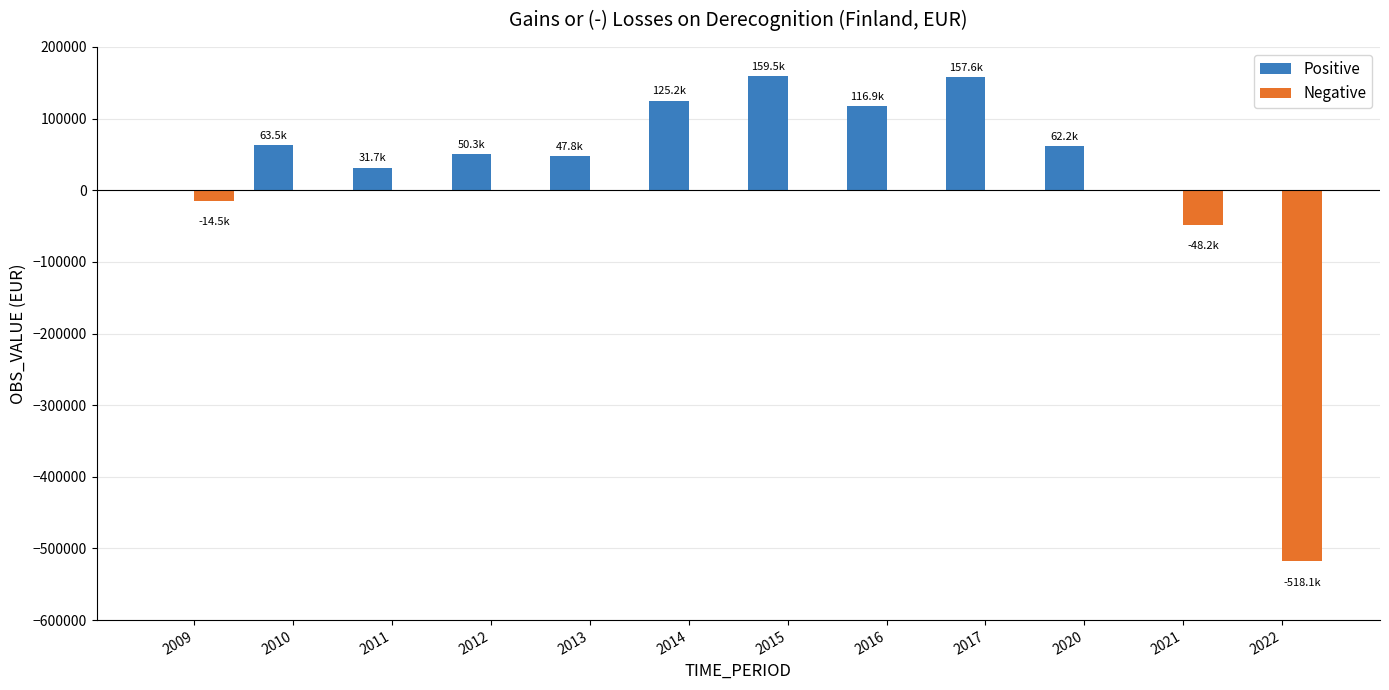

The value of Positive at 2012 is 50318.4. True or false?

True